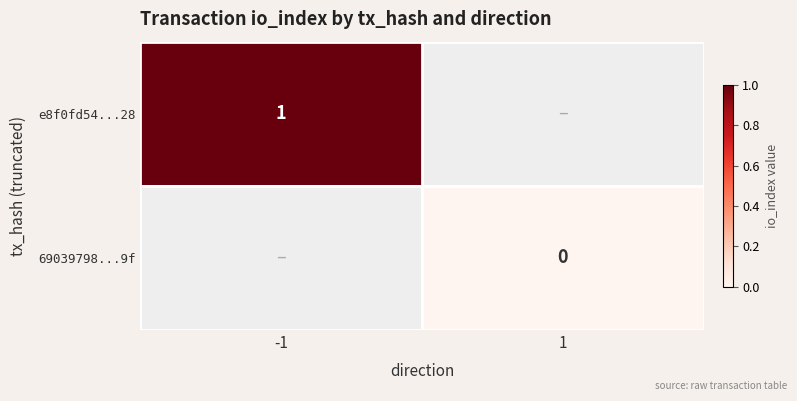

True or false: e8f0fd54...28 has a value of 1 at -1.

True